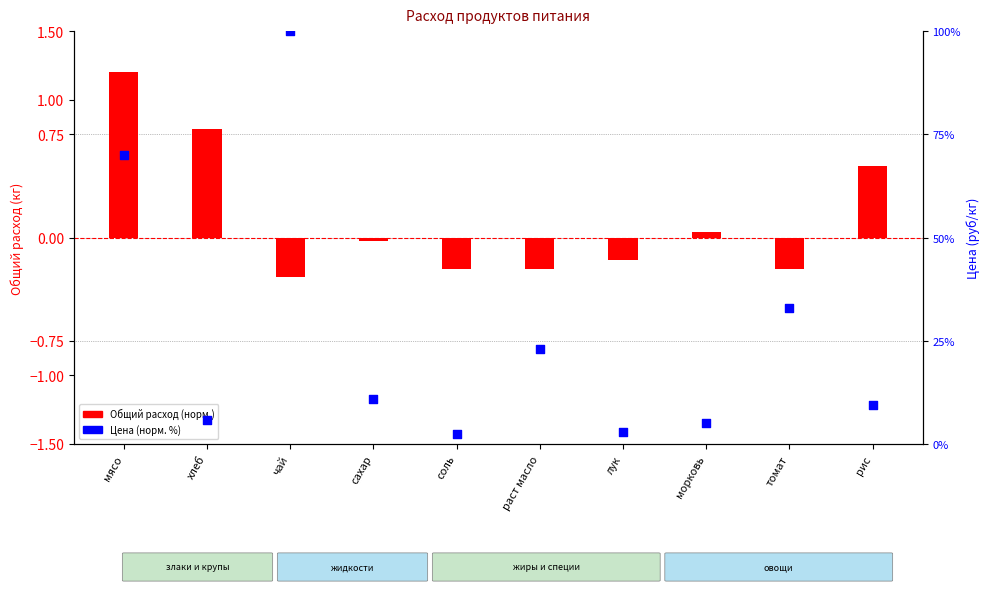

Which series has the largest total across all categories?

Цена (норм. %)